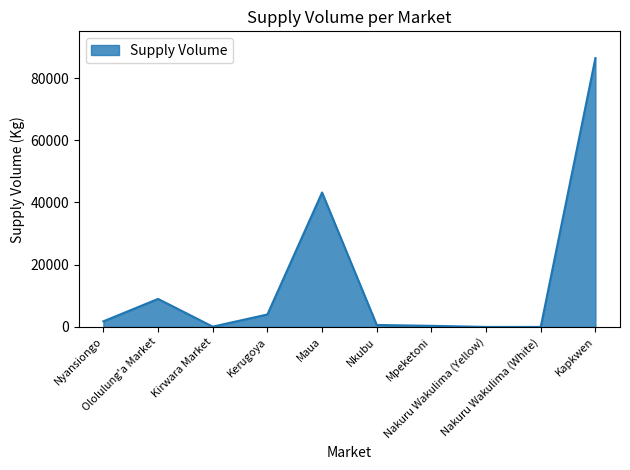

What position from the left is Kirwara Market?

3